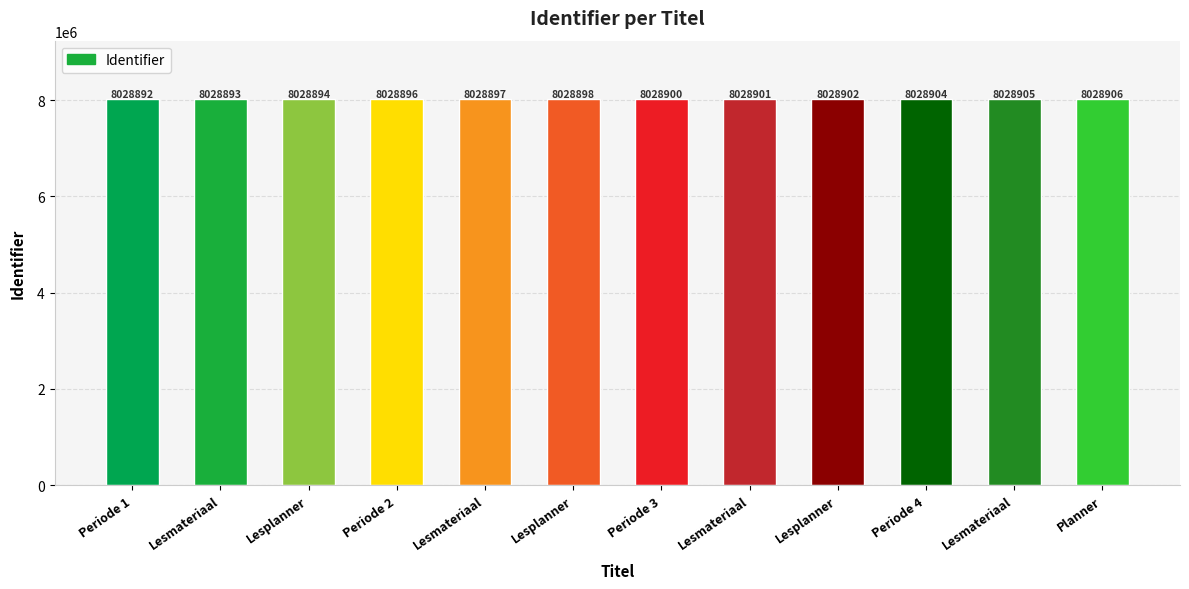

Which category has the highest value across all series?

Planner